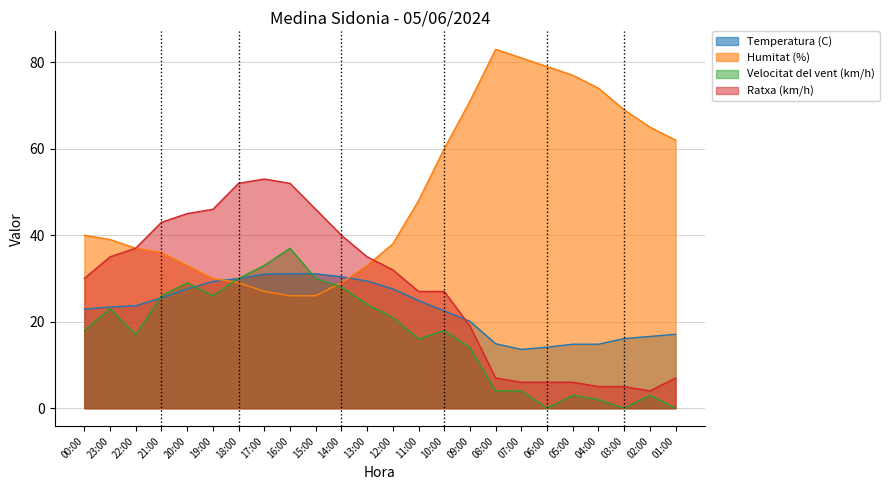

What is the average value of the Humitat (%) series?

49.7